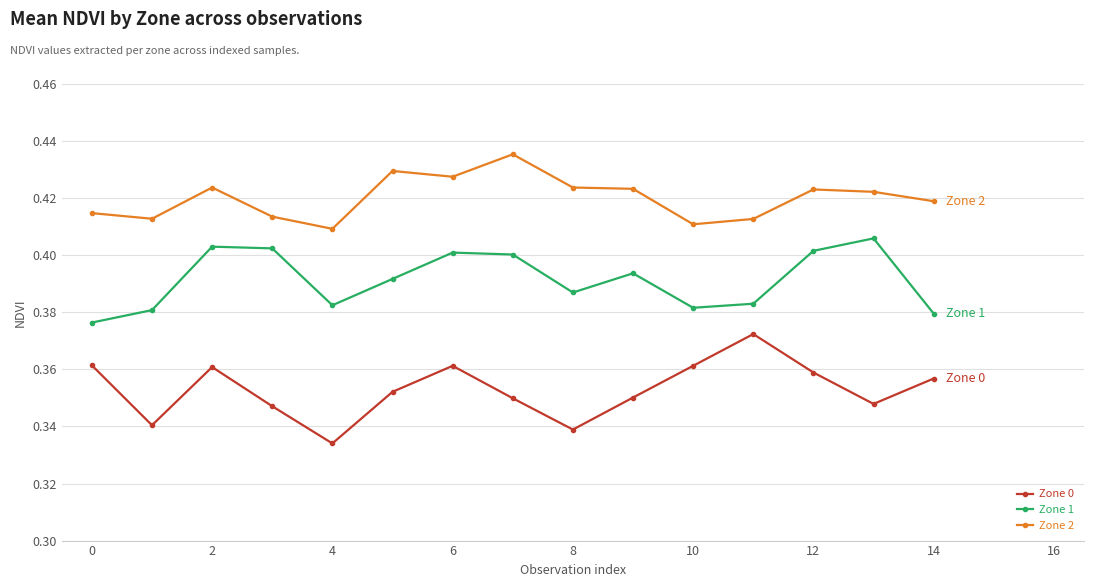

Rank the series by their maximum value, from lowest to highest.

Zone 0, Zone 1, Zone 2